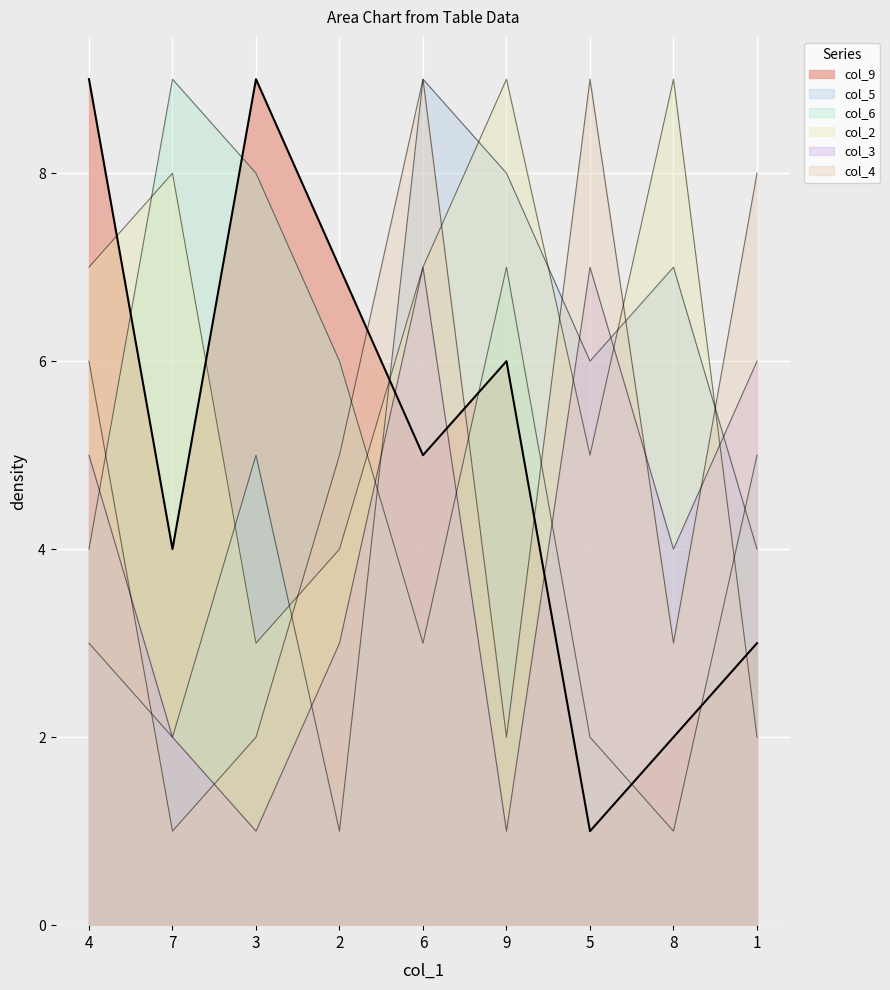

Which series has the largest total across all categories?

col_2